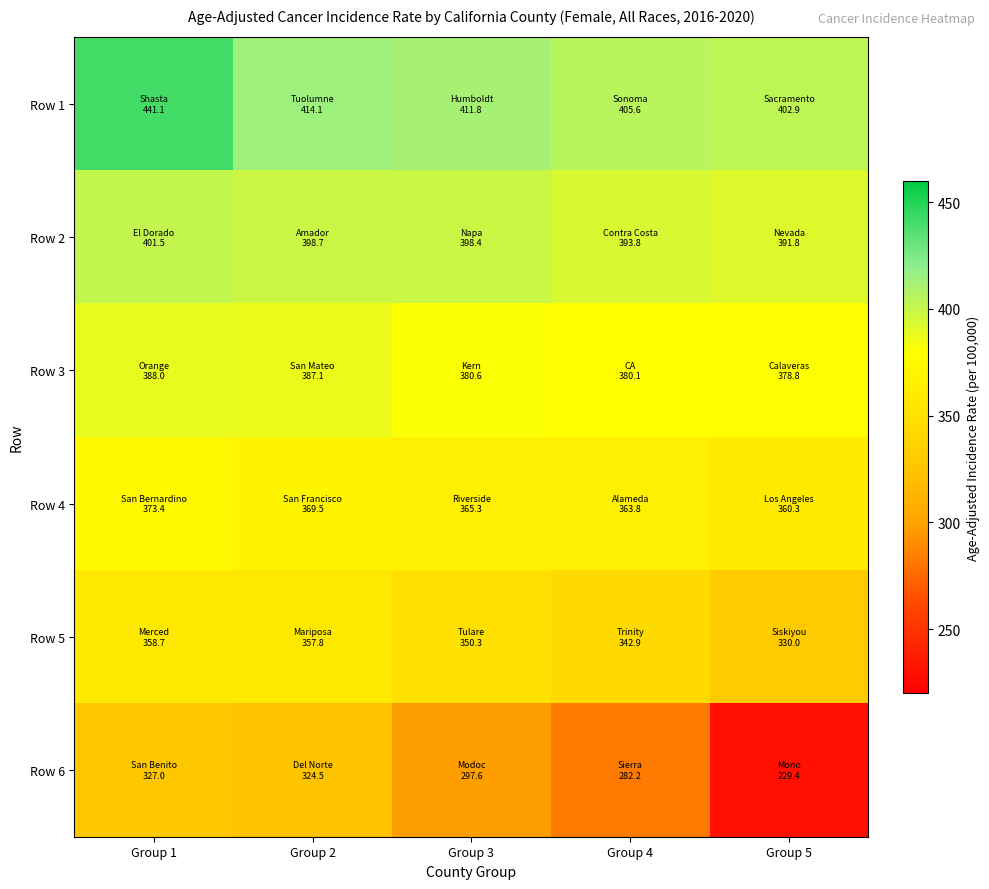

Rank the series by their maximum value, from highest to lowest.

Row 1, Row 2, Row 3, Row 4, Row 5, Row 6